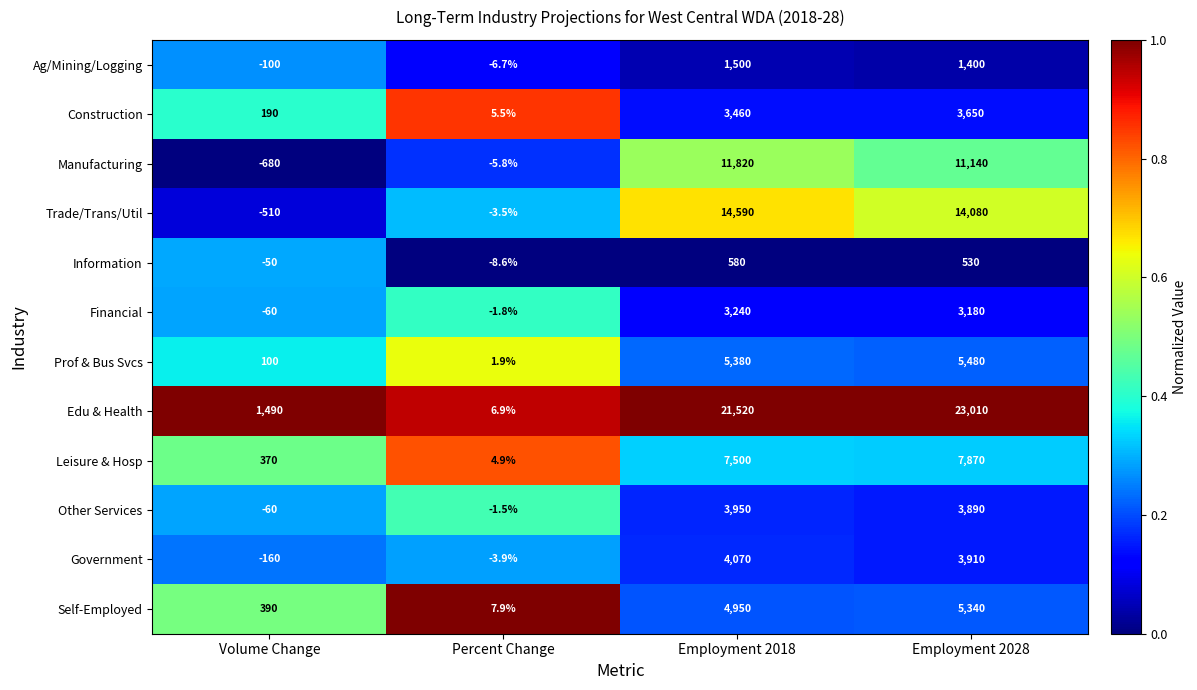

What is the difference between the second highest and minimum values in the Manufacturing series?

11820.0